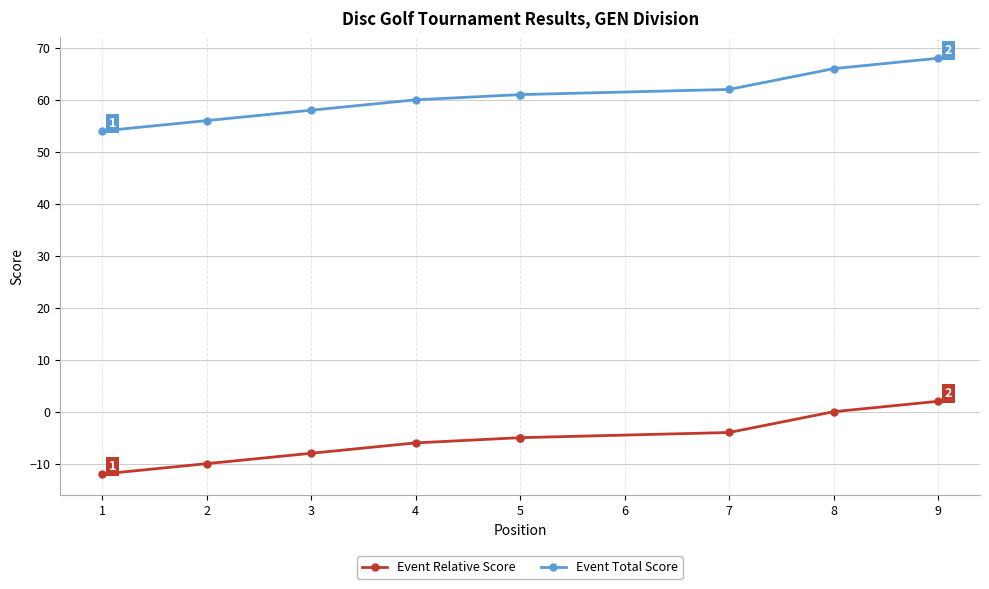

Rank the series by their maximum value, from highest to lowest.

Event Total Score, Event Relative Score